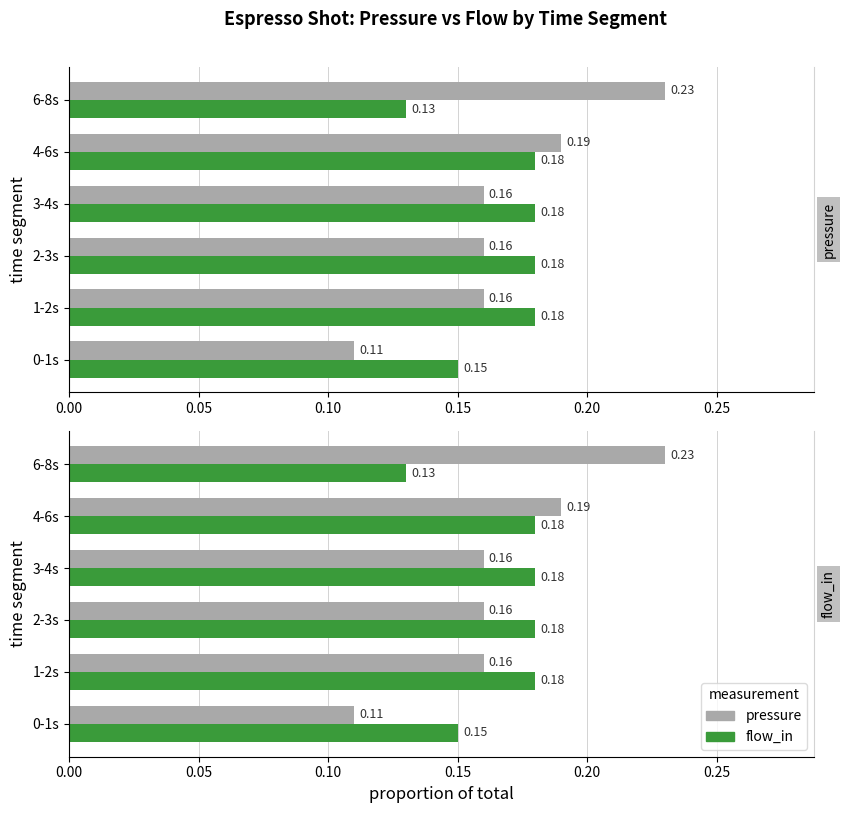

How many groups of bars are there?

6